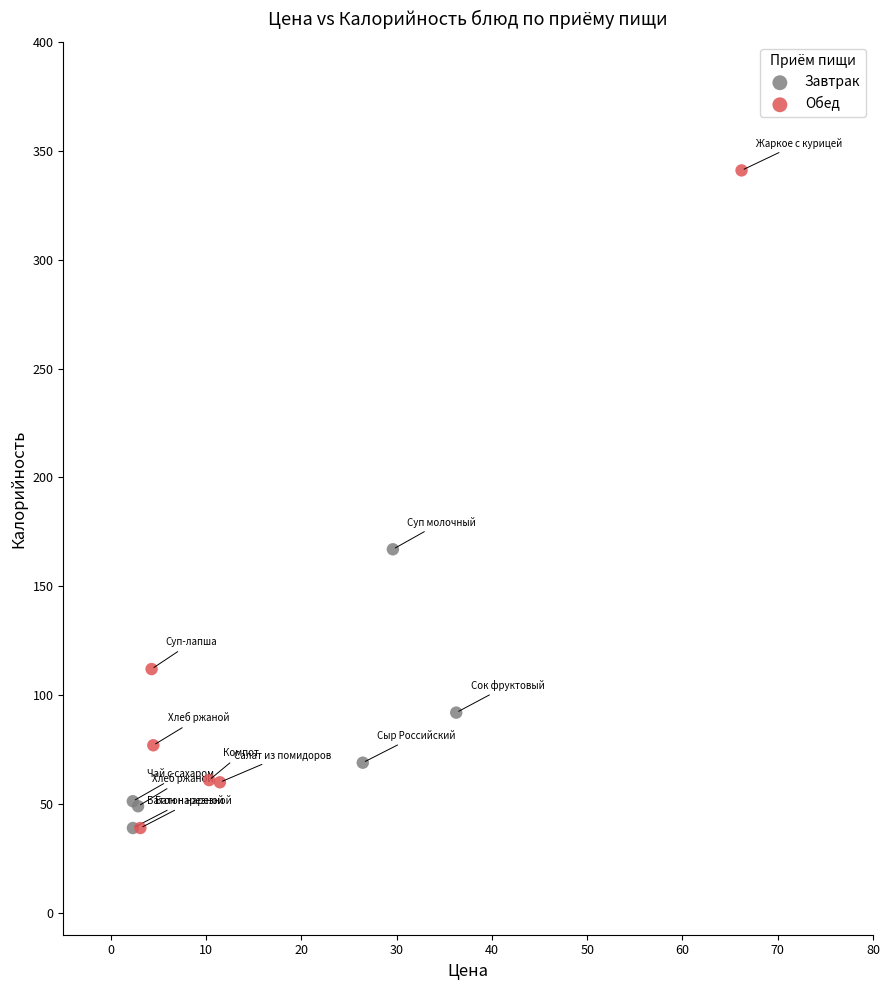

Which series has the widest spread of Y values?

Обед